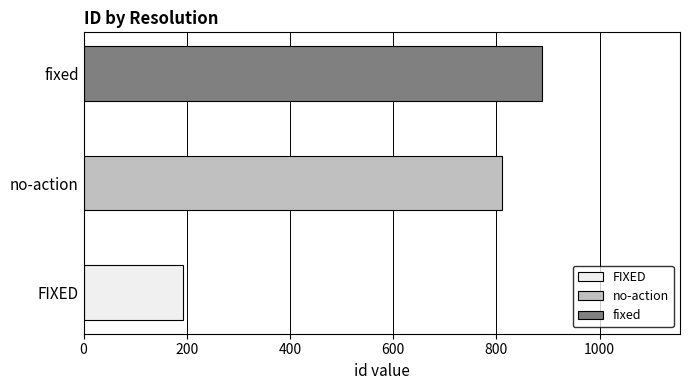

Count the number of values greater than 810.

1